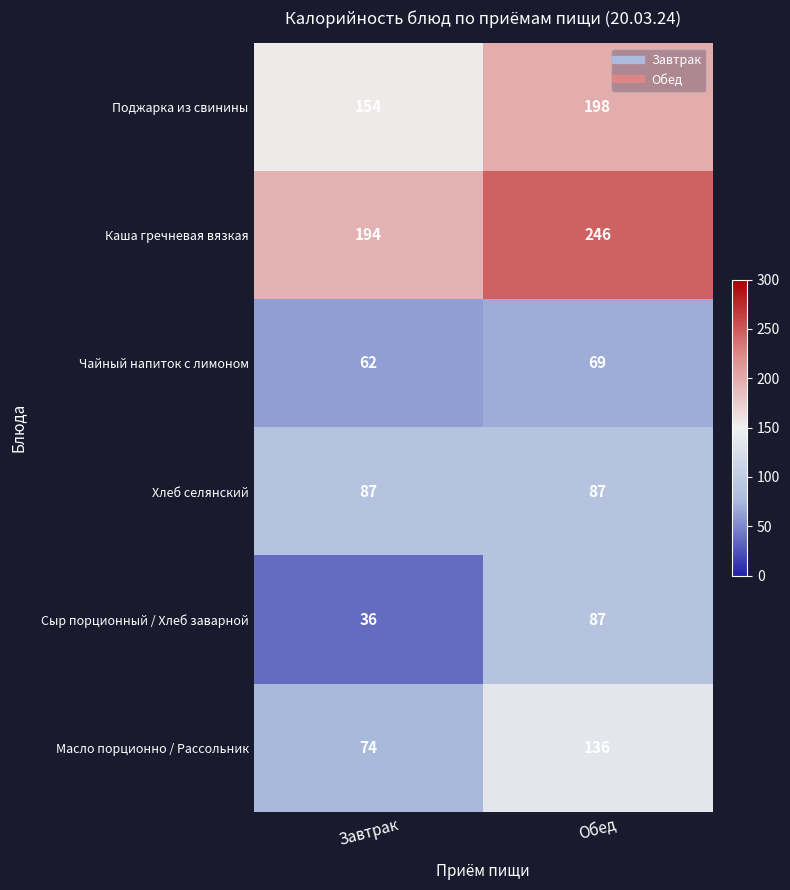

The Масло порционно / Рассольник series shows 74 at Завтрак. True or false?

True